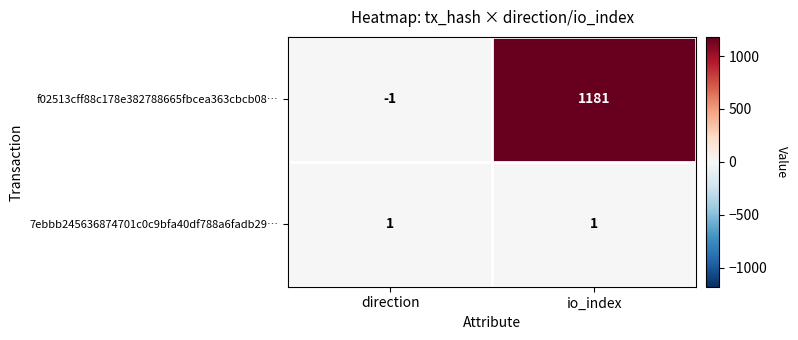

What is the smallest value displayed?

-1